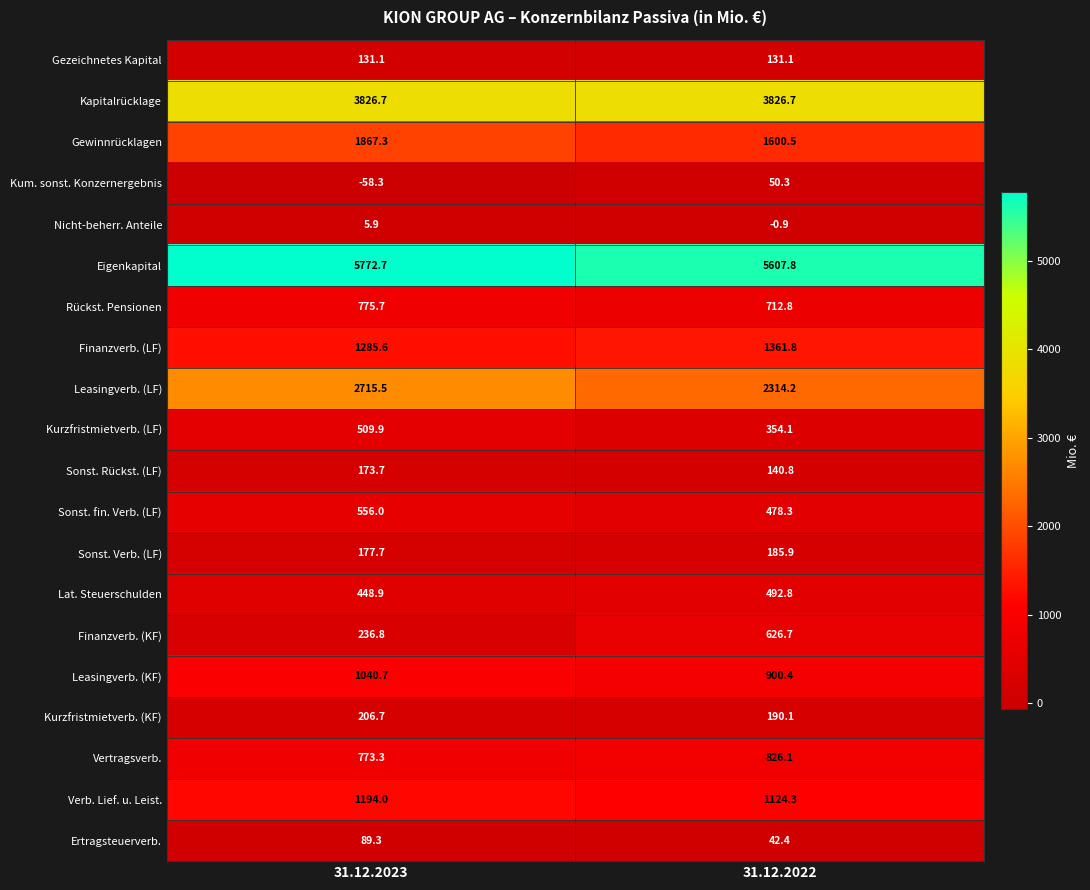

Rank the series at 31.12.2023 from lowest to highest value.

Kum. sonst. Konzernergebnis, Nicht-beherr. Anteile, Ertragsteuerverb., Gezeichnetes Kapital, Sonst. Rückst. (LF), Sonst. Verb. (LF), Kurzfristmietverb. (KF), Finanzverb. (KF), Lat. Steuerschulden, Kurzfristmietverb. (LF), Sonst. fin. Verb. (LF), Vertragsverb., Rückst. Pensionen, Leasingverb. (KF), Verb. Lief. u. Leist., Finanzverb. (LF), Gewinnrücklagen, Leasingverb. (LF), Kapitalrücklage, Eigenkapital